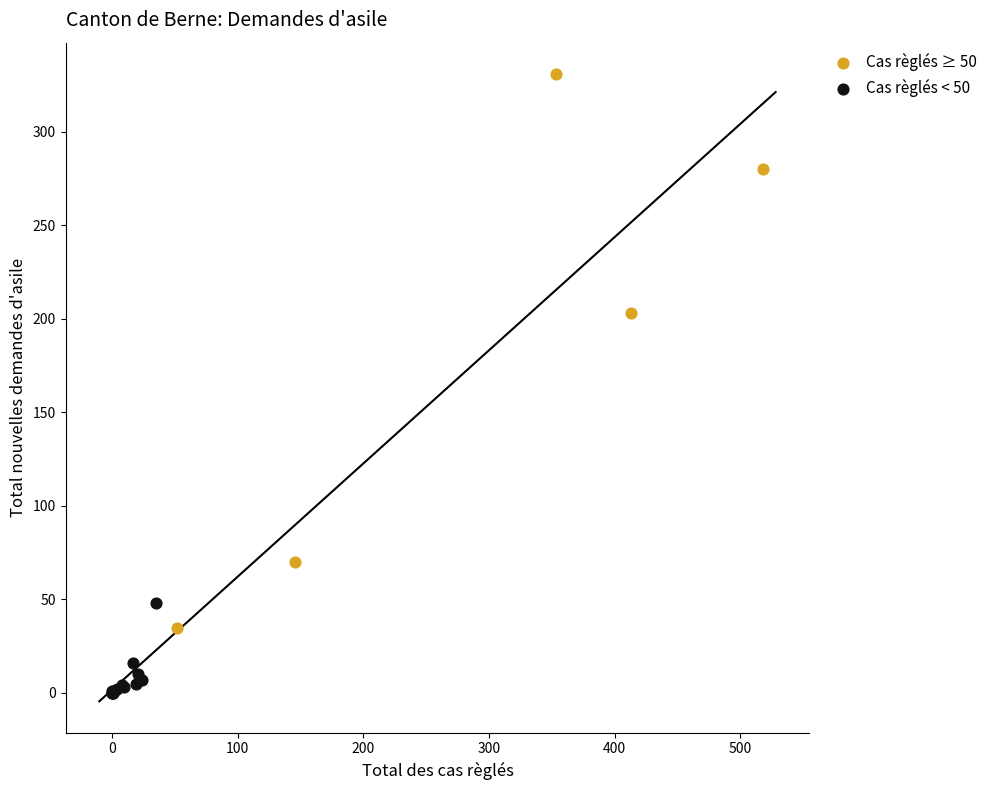

Which series contains the highest Y value?

Cas règlés ≥ 50